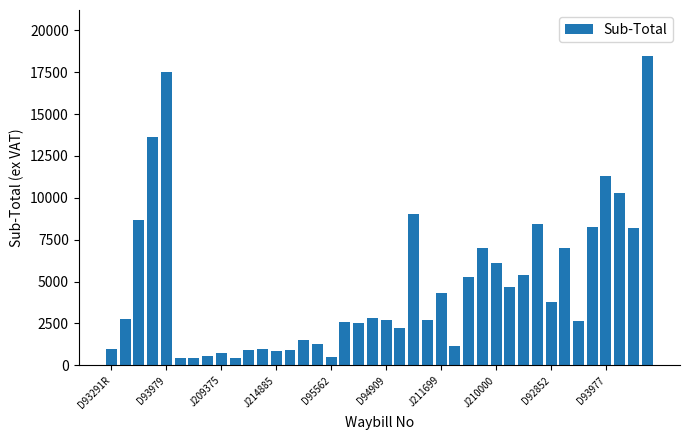

What is the value of the 4th bar from the left?

13642.2